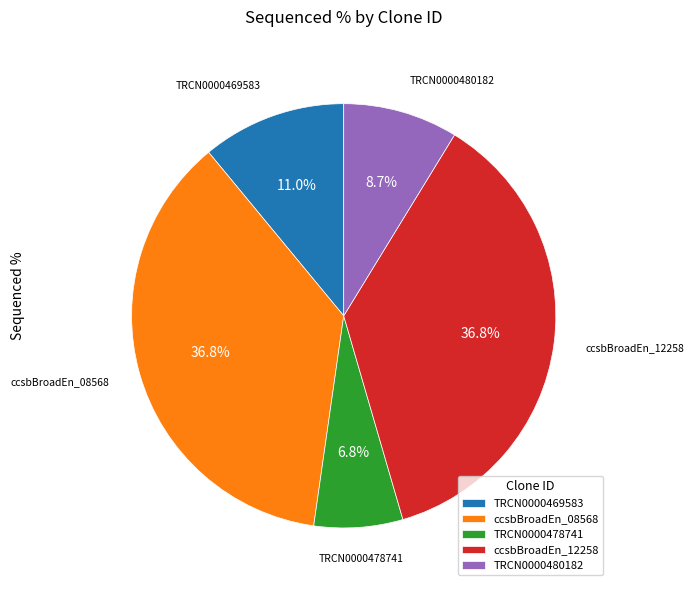

Does ccsbBroadEn_08568 represent more than half of the total?

No